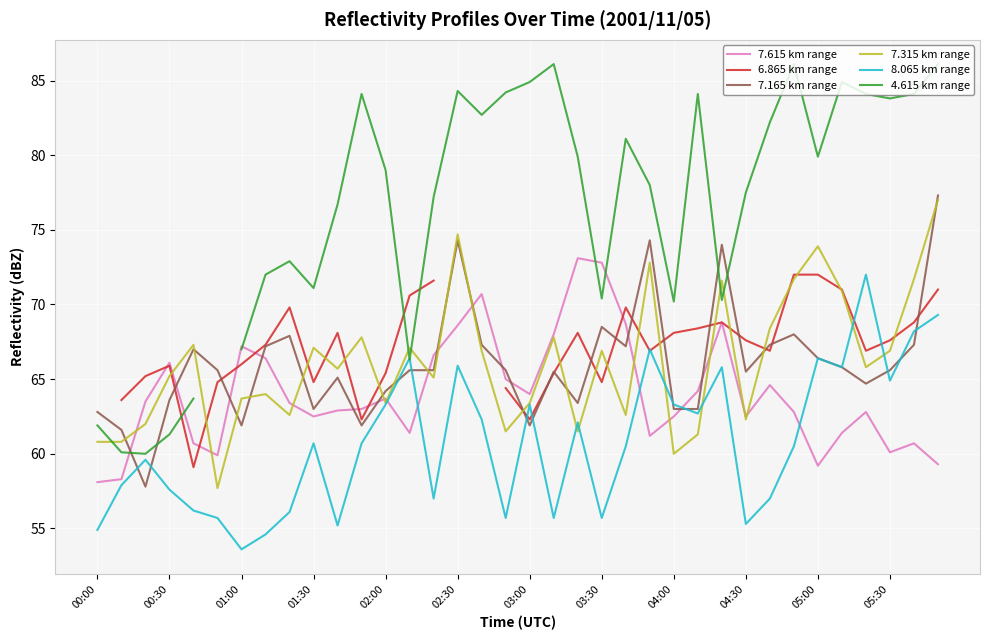

Is it true that 7.615 km range equals 107.0 at 14?

False